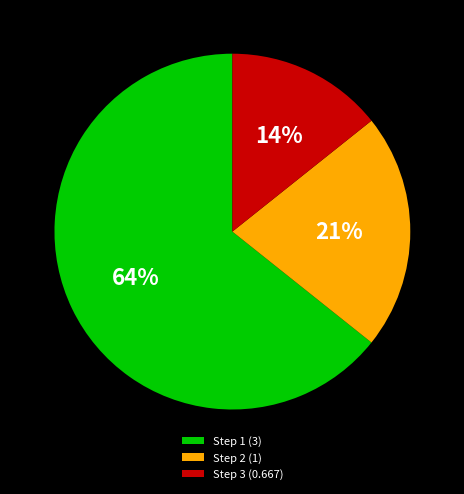

What is the ratio of the value at Step 3 (0.667) to the value at Step 2 (1)?

0.7